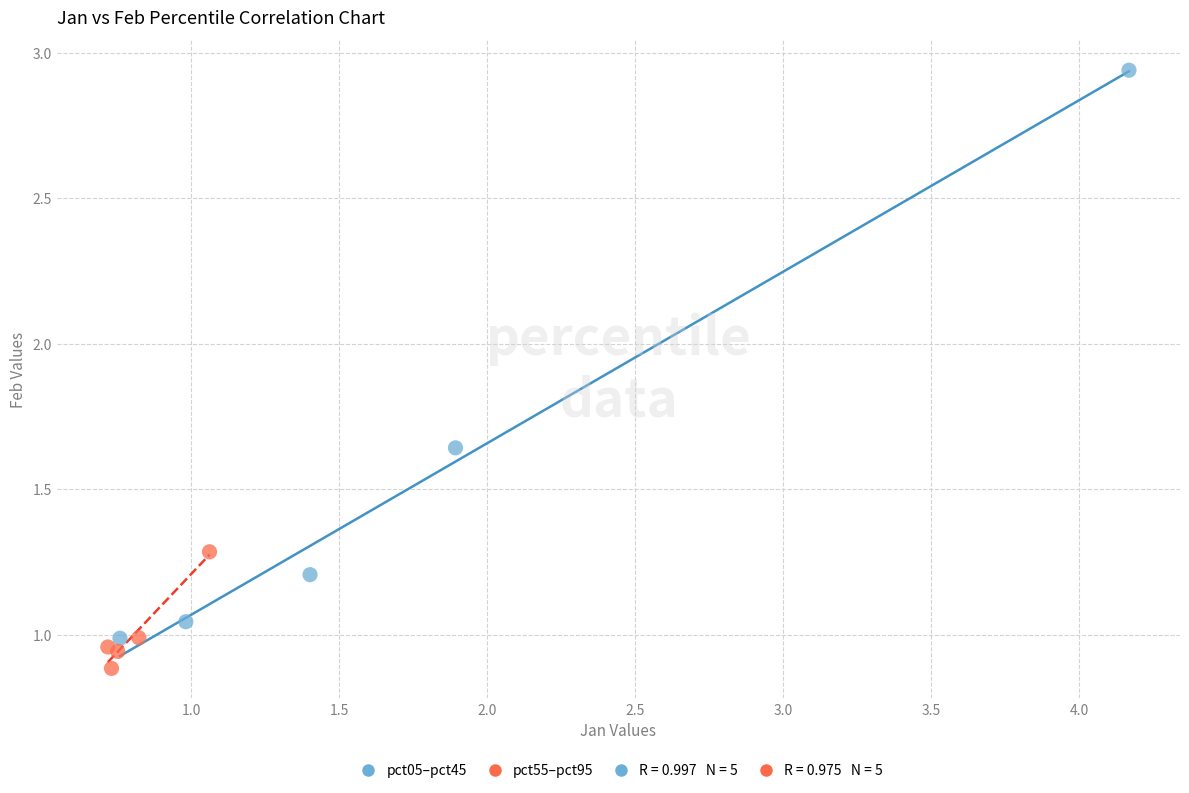

Which series has the widest spread of Y values?

pct05–pct45